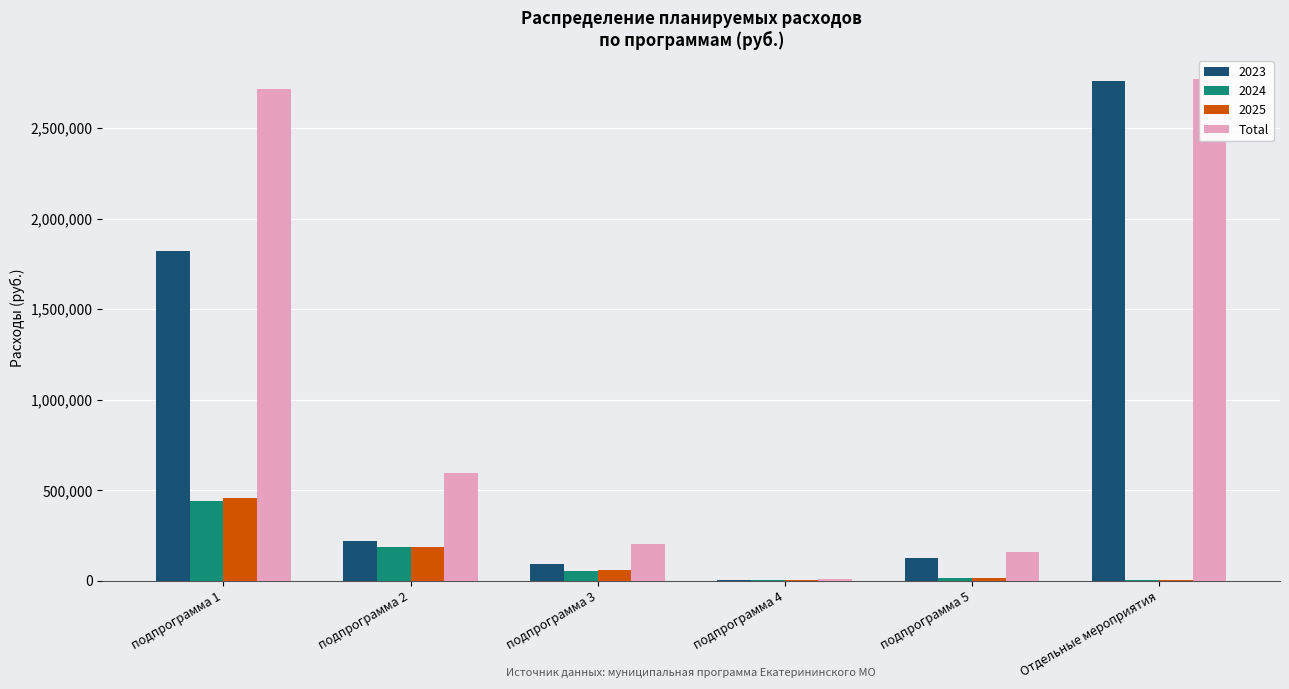

What is the sum of all values?

6449155.1